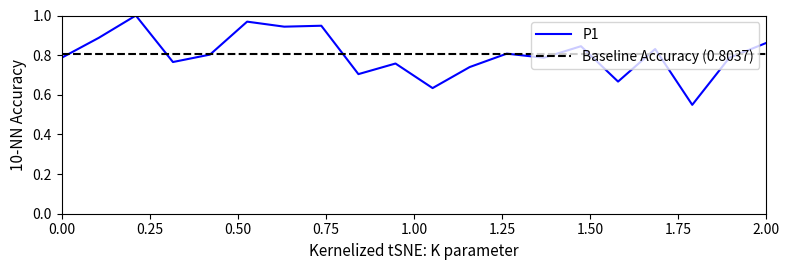

What is the difference between the second highest and minimum values?

0.4